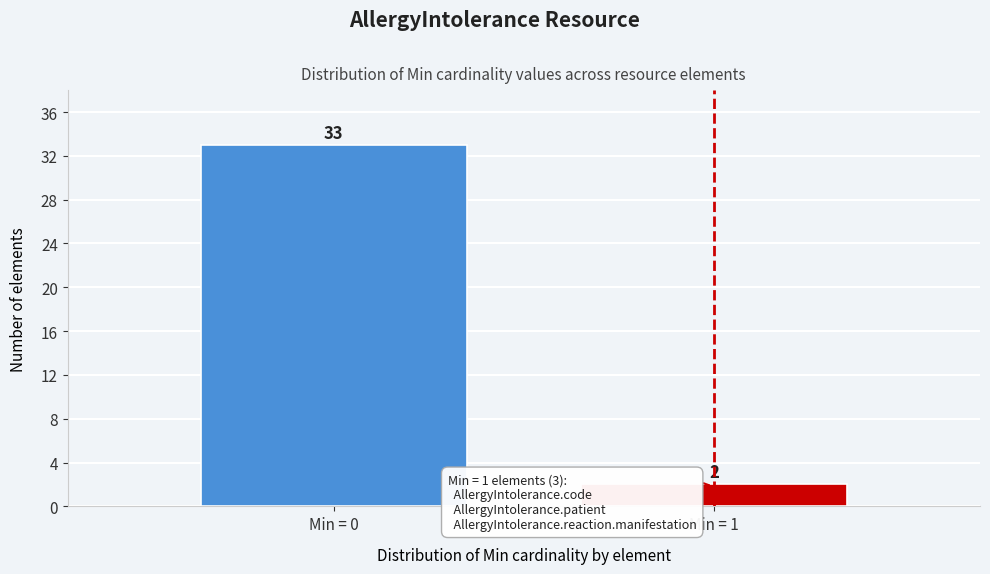

Reading right to left, list all the values displayed in this chart.

Min = 1=2	Min = 0=33